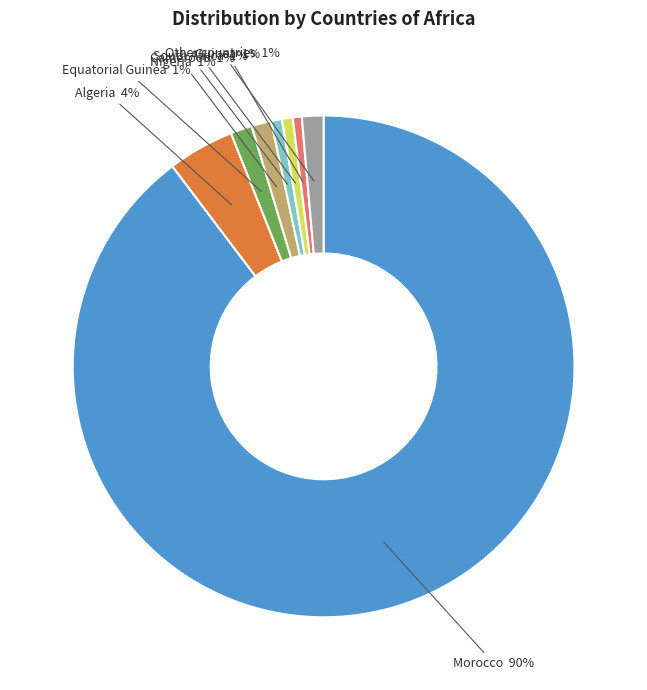

To the nearest percent, what is the difference between the largest and smallest slice percentages?

89%